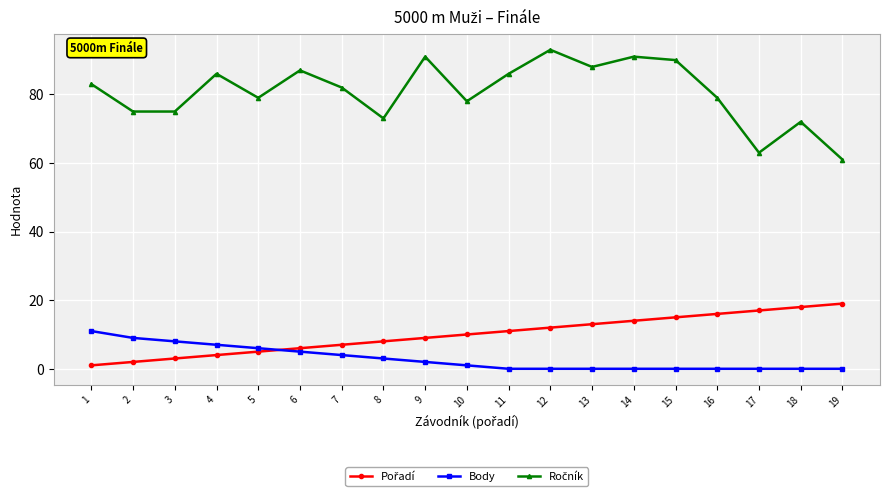

What is the maximum value shown in the chart?

93